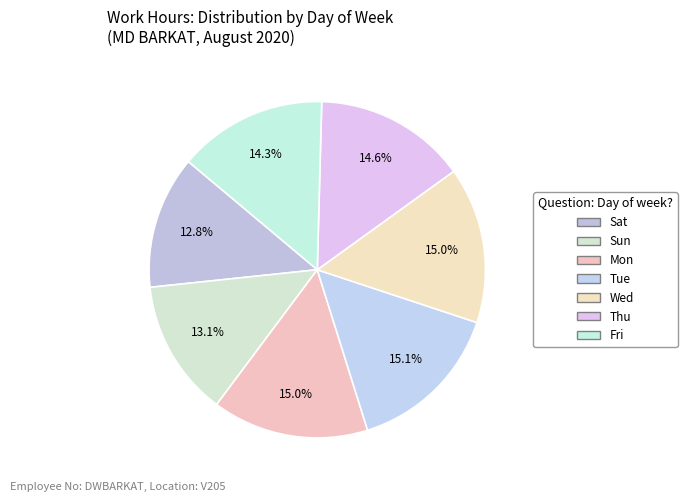

Which category has the smallest portion of the pie?

Sat